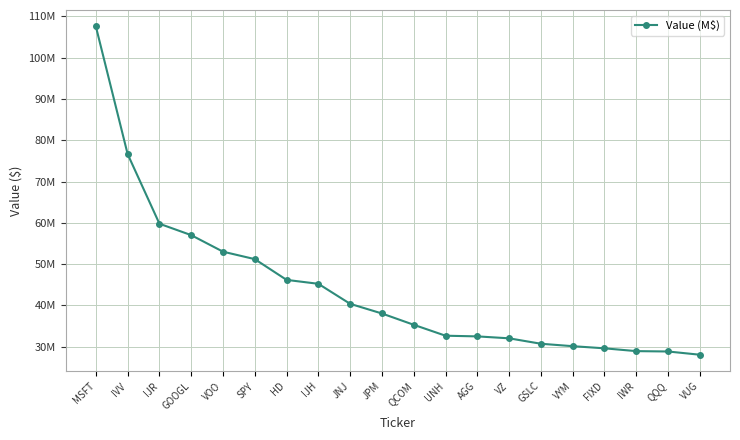

List the labels in order of value, largest first.

MSFT, IVV, IJR, GOOGL, VOO, SPY, HD, IJH, JNJ, JPM, QCOM, UNH, AGG, VZ, GSLC, VYM, FIXD, IWR, QQQ, VUG